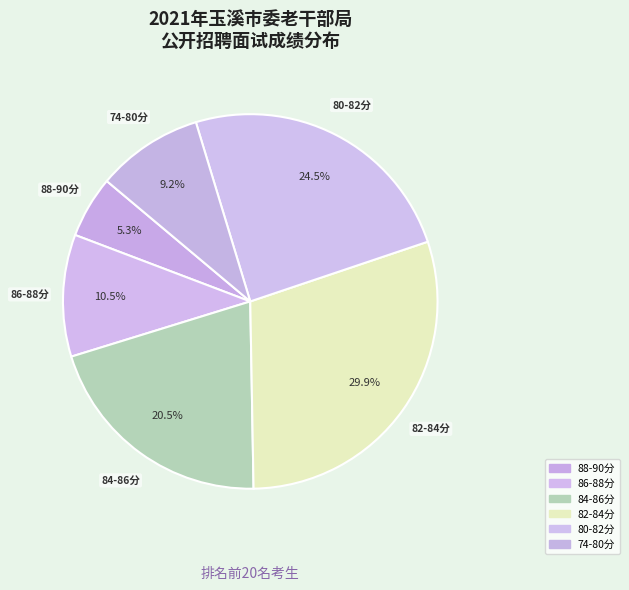

How many segments does this pie chart have?

6